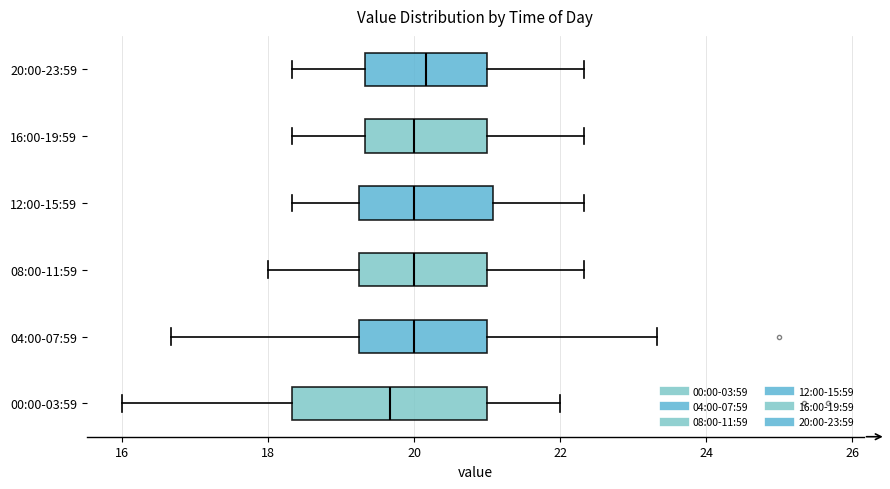

Which box is the widest, from its left edge to its right edge?

00:00-03:59